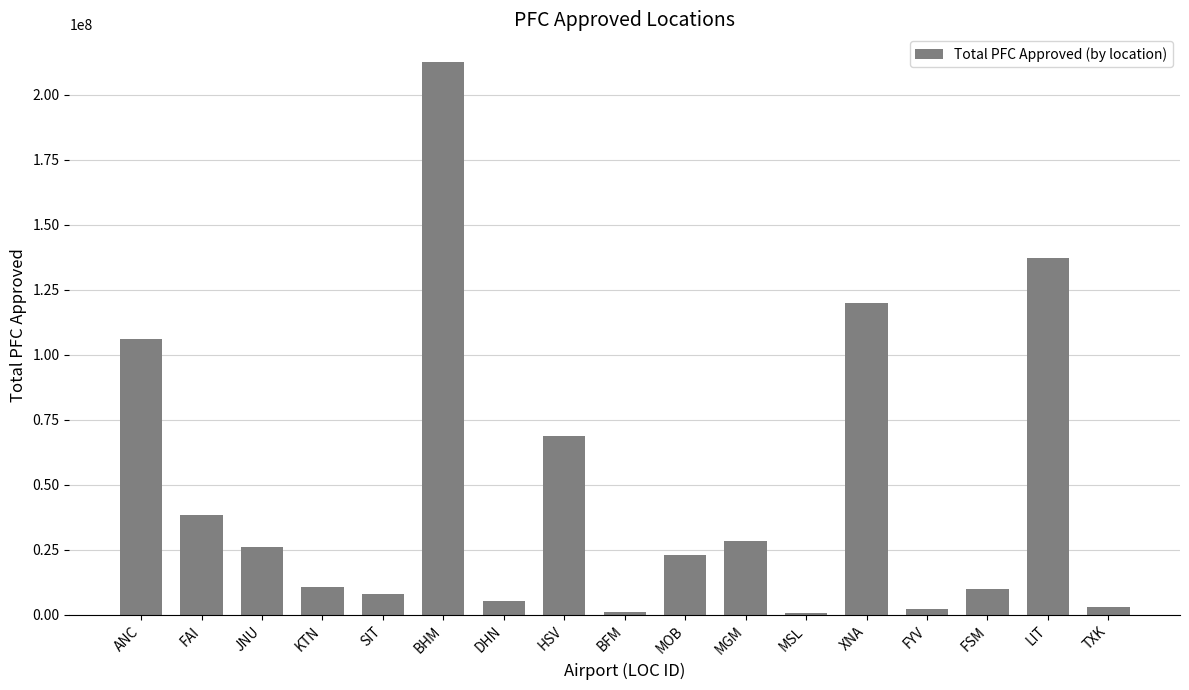

Between ANC and HSV, which is larger?

ANC